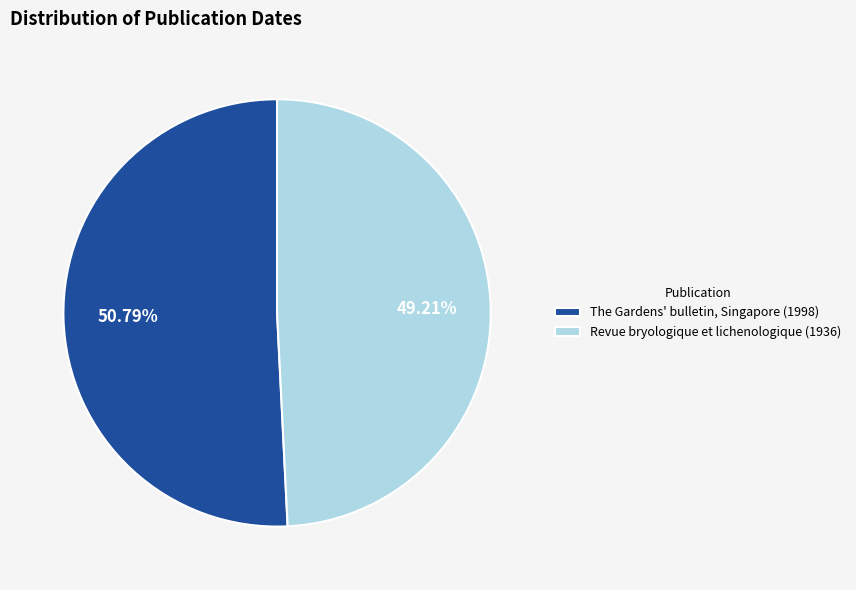

What is the total percentage of The Gardens' bulletin, Singapore (1998) and Revue bryologique et lichenologique (1936)?

100.0%